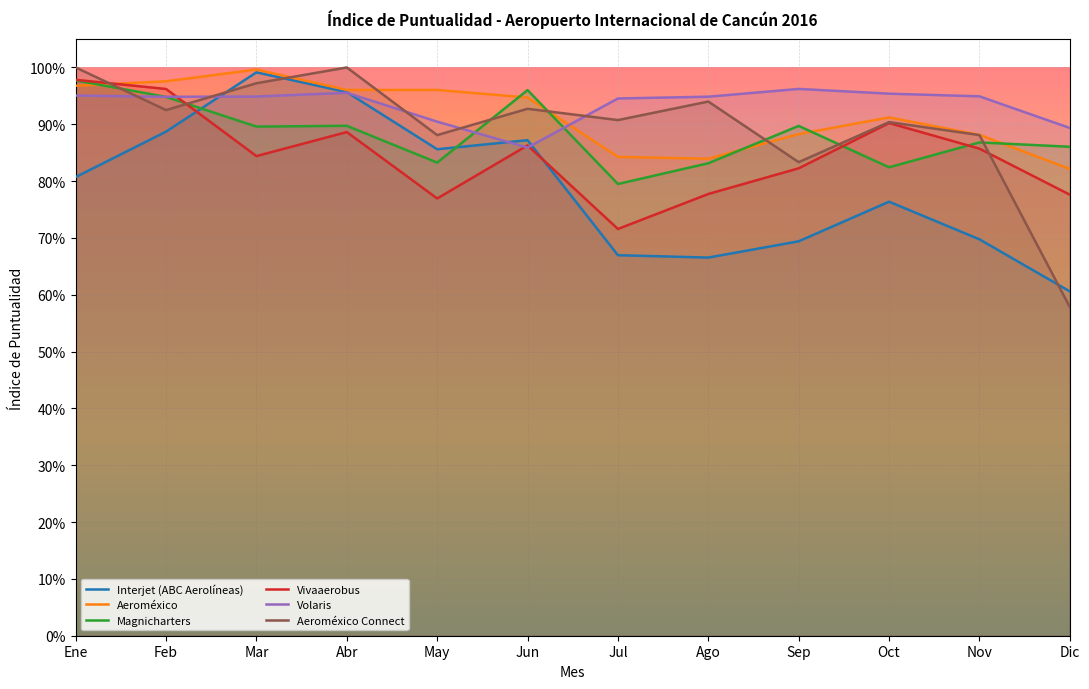

The value of Volaris at Abr is 0.6. True or false?

False